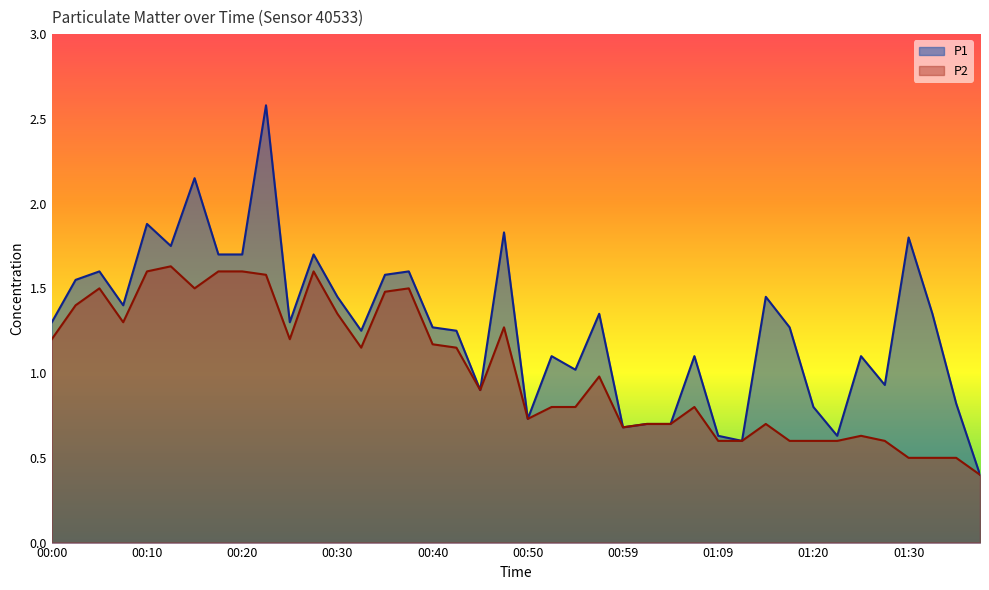

What position from the right is 00:15?

34